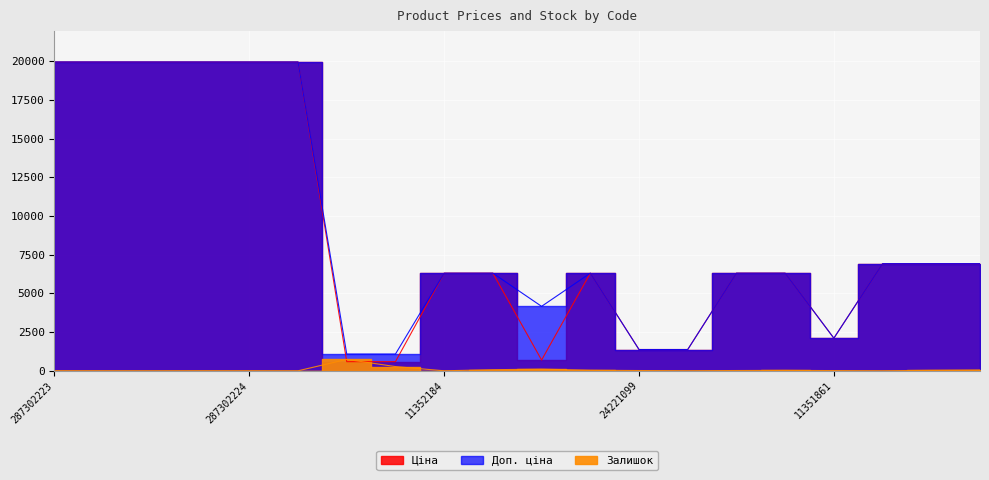

What is the difference between the Залишок values at 283502182 and 11352151?

70.0